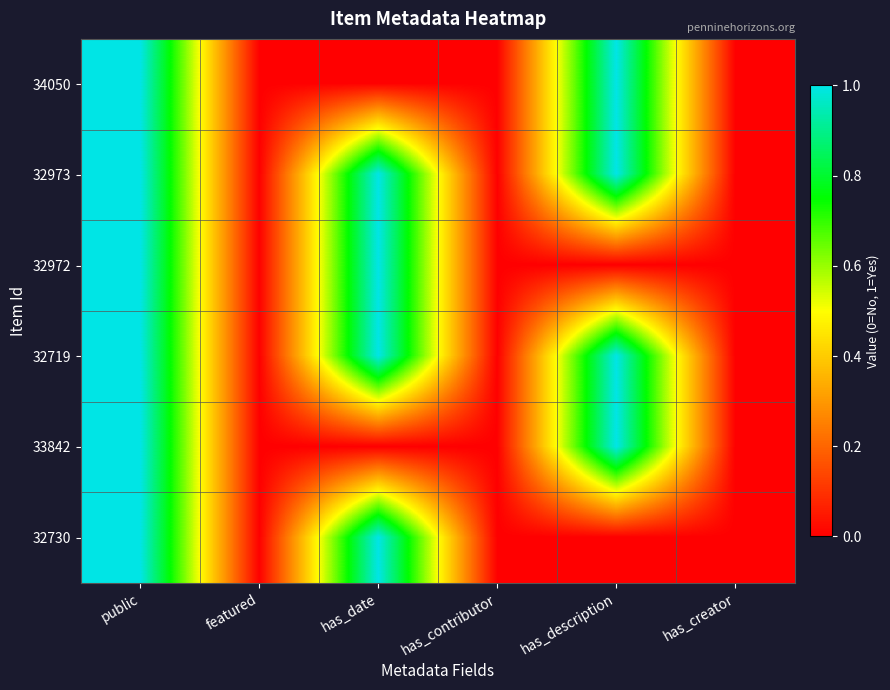

Reading right to left, what are all the values shown in this chart?

34050: has_creator=0	has_description=1	has_contributor=0	has_date=0	featured=0	public=1
32973: has_creator=0	has_description=1	has_contributor=0	has_date=1	featured=0	public=1
32972: has_creator=0	has_description=0	has_contributor=0	has_date=1	featured=0	public=1
32719: has_creator=0	has_description=1	has_contributor=0	has_date=1	featured=0	public=1
33842: has_creator=0	has_description=1	has_contributor=0	has_date=0	featured=0	public=1
32730: has_creator=0	has_description=0	has_contributor=0	has_date=1	featured=0	public=1